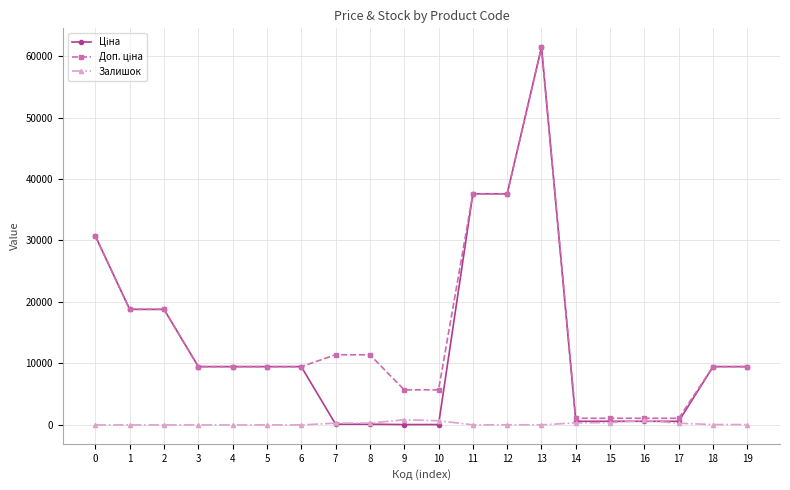

What is the greatest value displayed?

61434.3